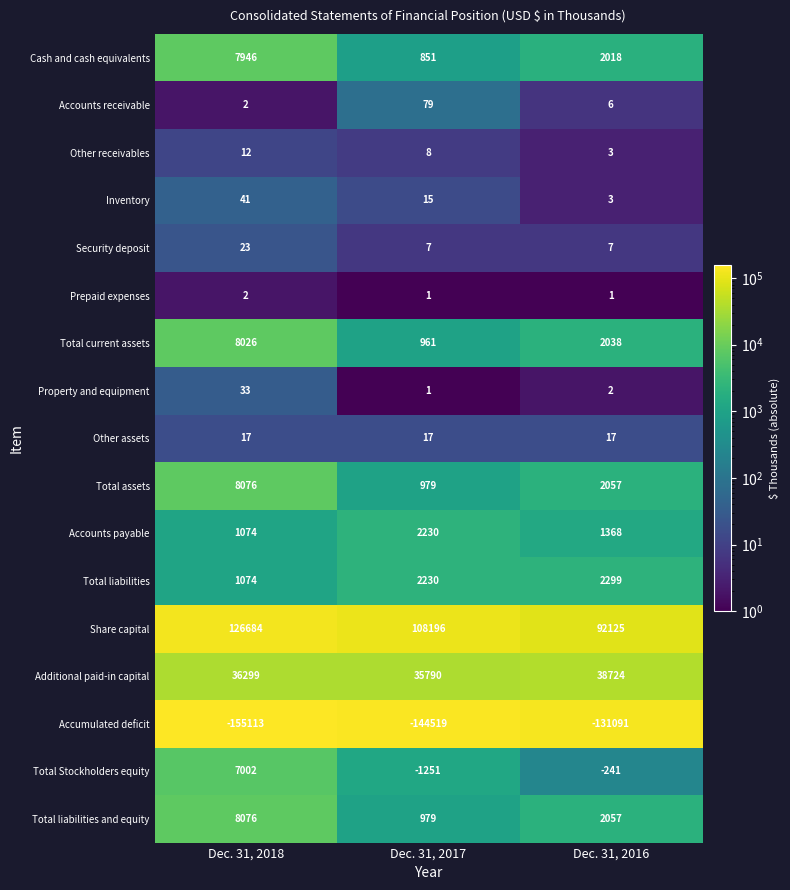

Rank the categories by Accounts payable value from highest to lowest.

Dec. 31, 2017, Dec. 31, 2016, Dec. 31, 2018